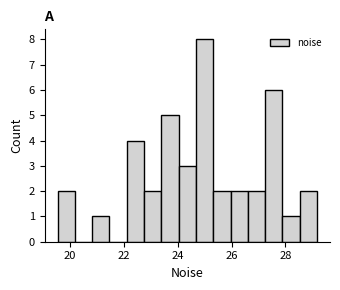

Read against the x-axis, roughly where is the centre of the tallest bar?

25.0